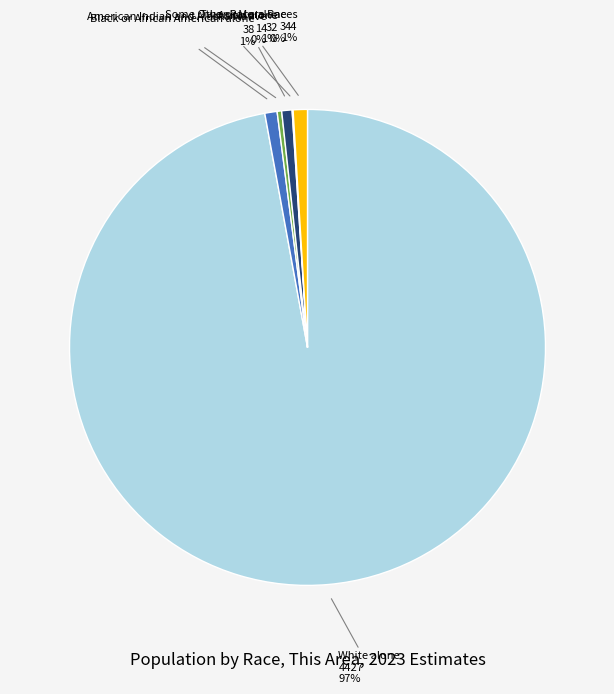

What is the majority slice?

White alone